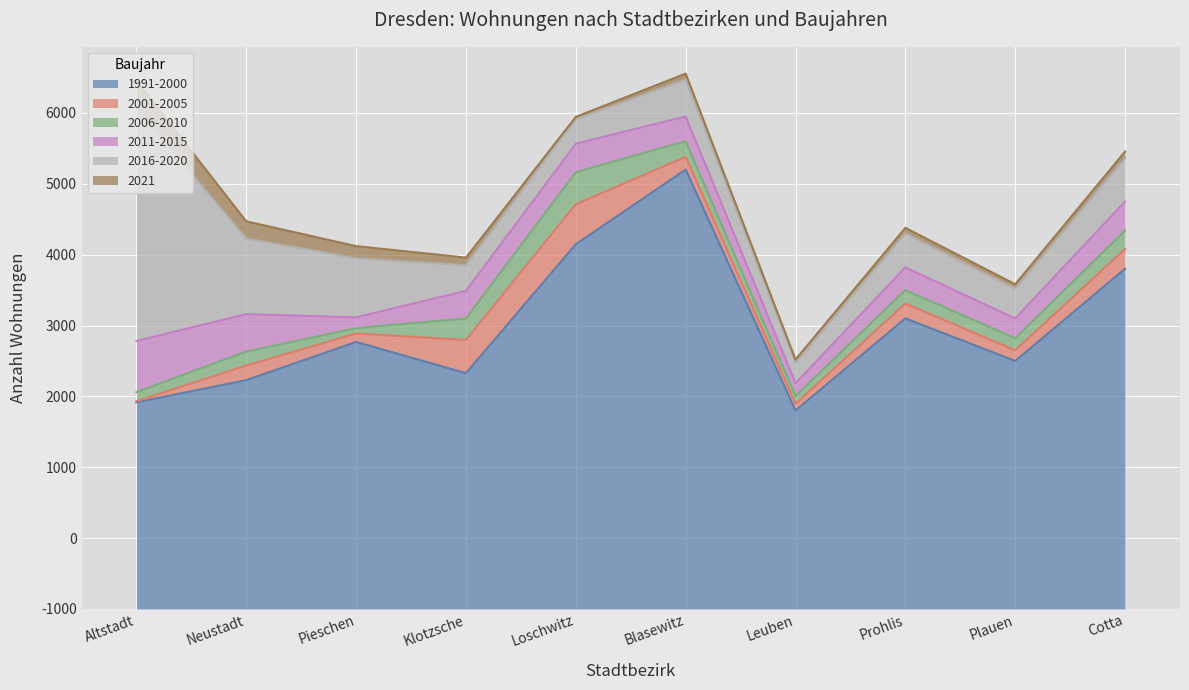

What is the average value of the 2001-2005 series?

229